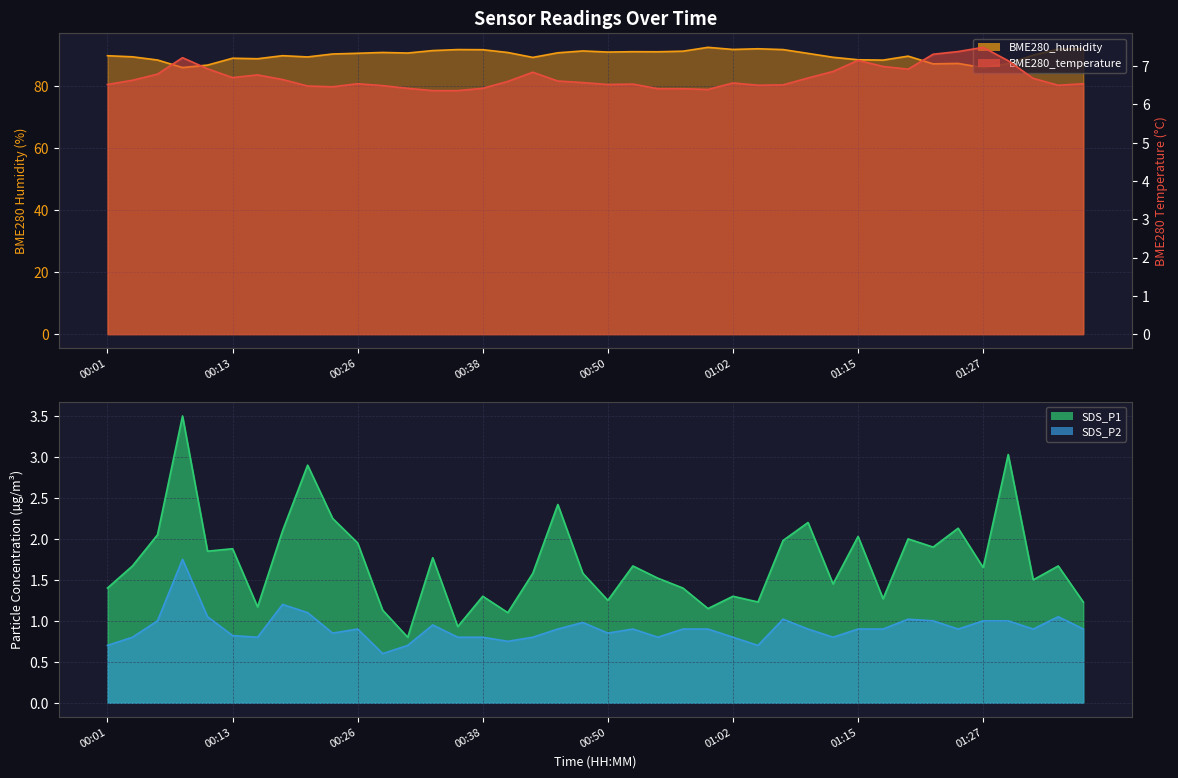

Is it true that SDS_P2 equals 0.8 at 00:16?

True